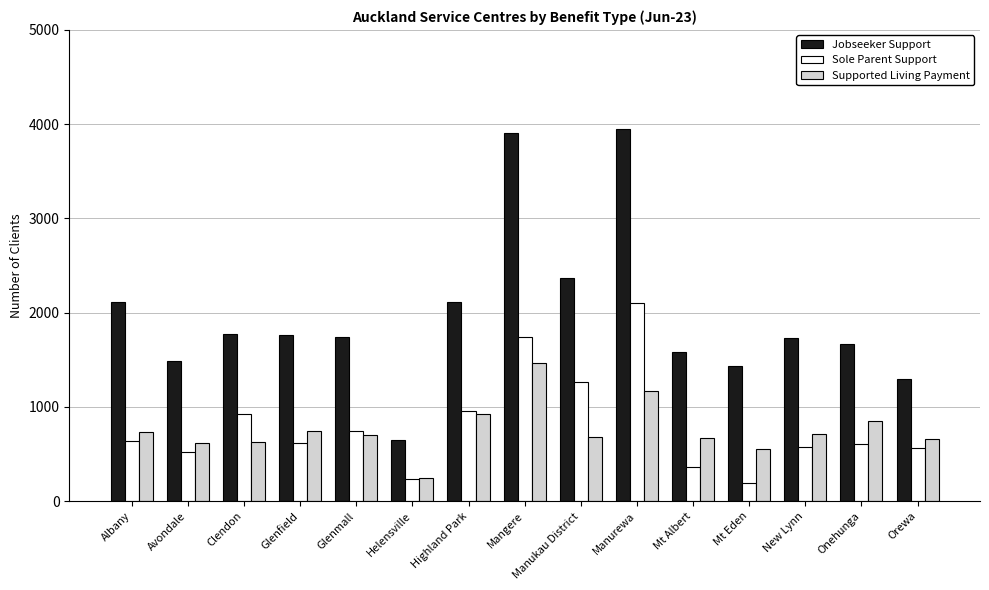

How many series are shown in this chart?

3